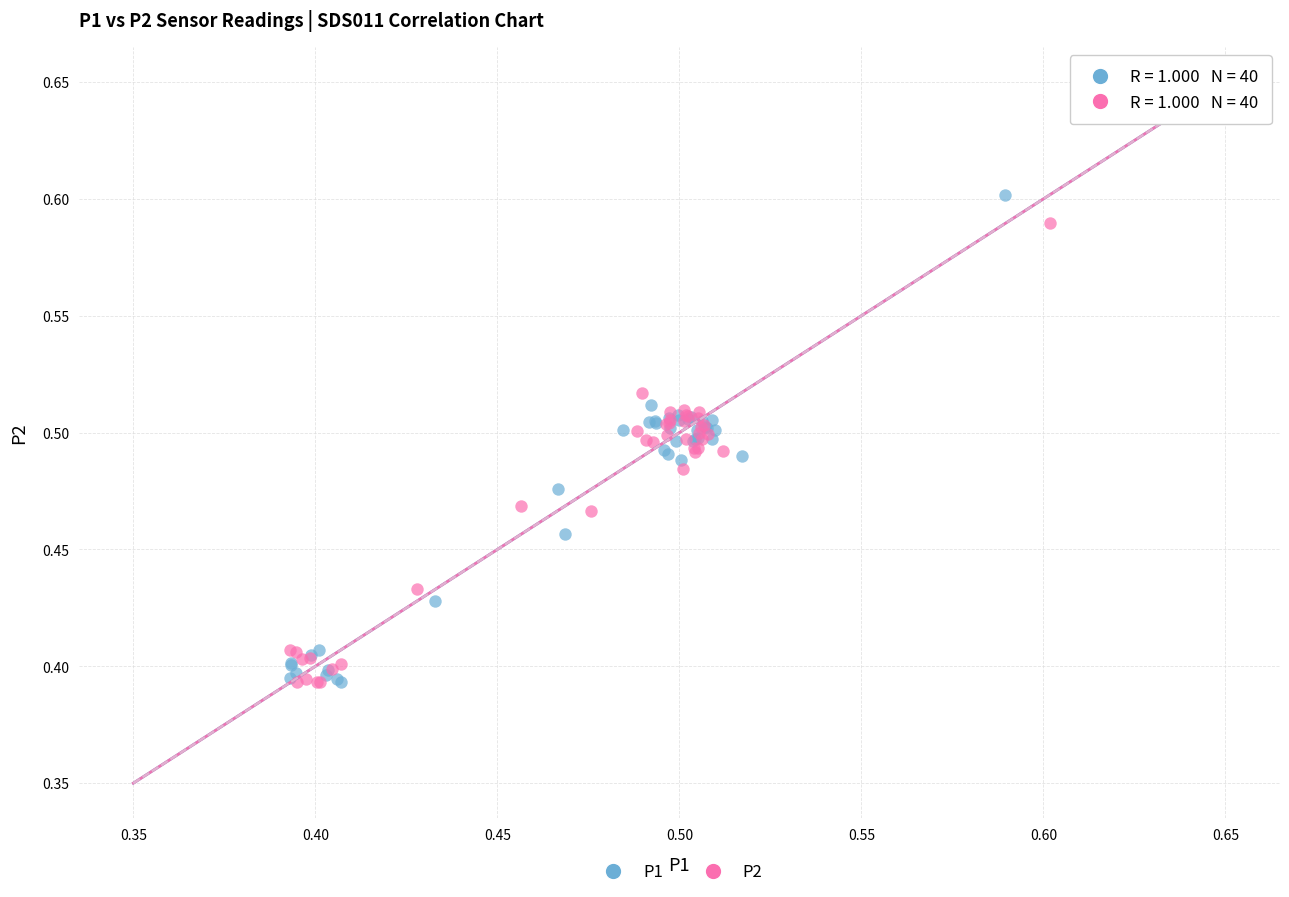

Which series has the largest Y range (max minus min)?

P1